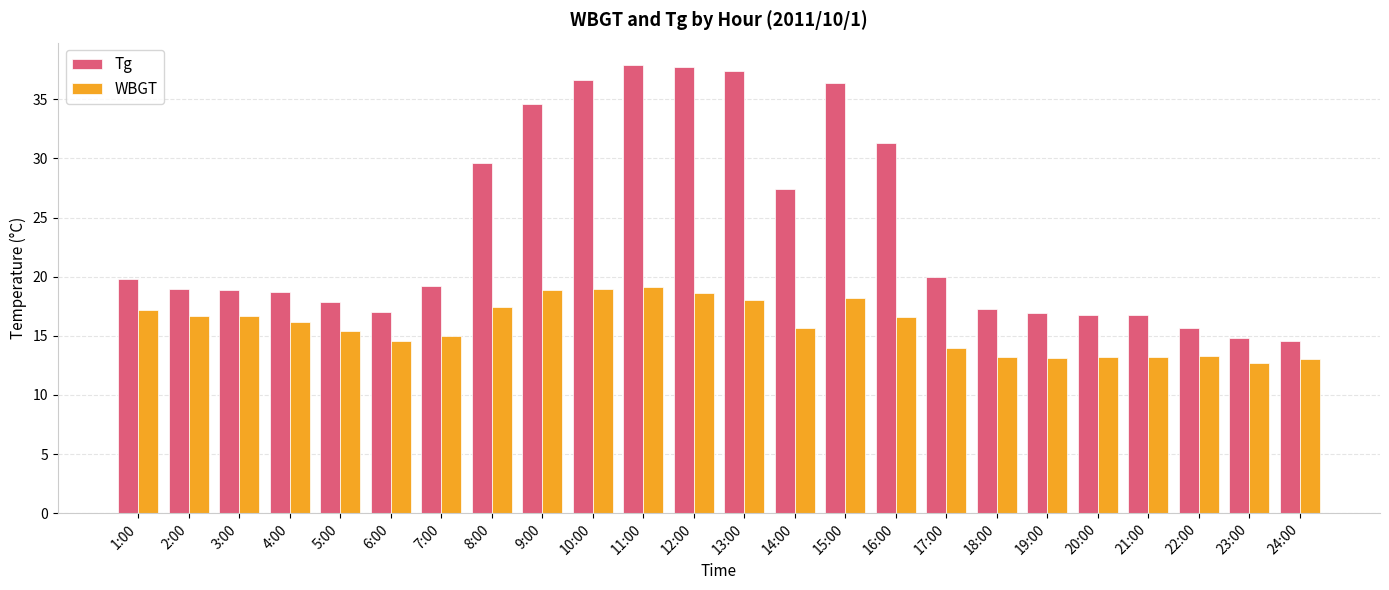

What is the difference between the second highest and minimum values in the WBGT series?

6.3